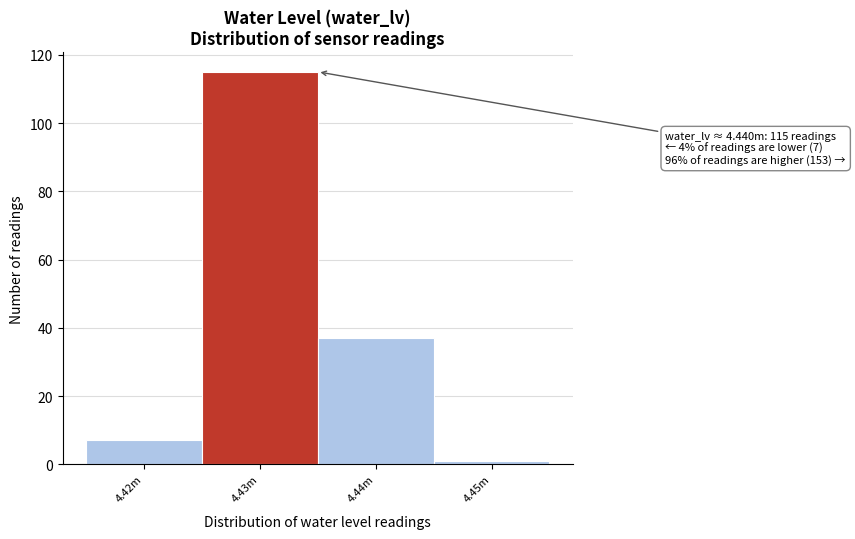

Reading left to right, extract all data points from this chart.

4.42m=7	4.43m=115	4.44m=37	4.45m=1